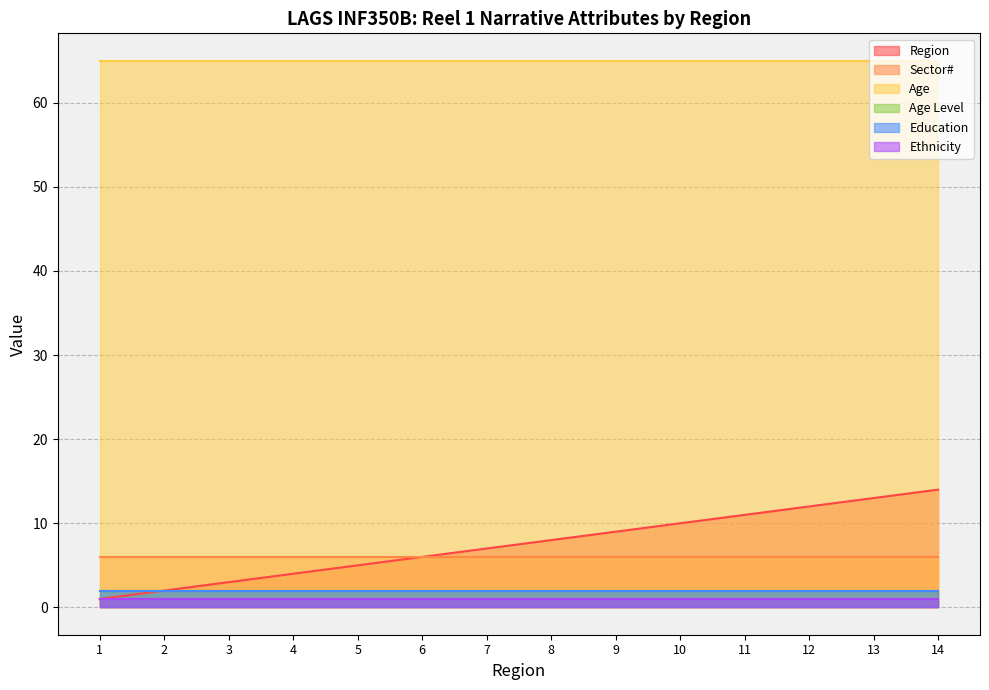

What is the total value across all series at 12?

88